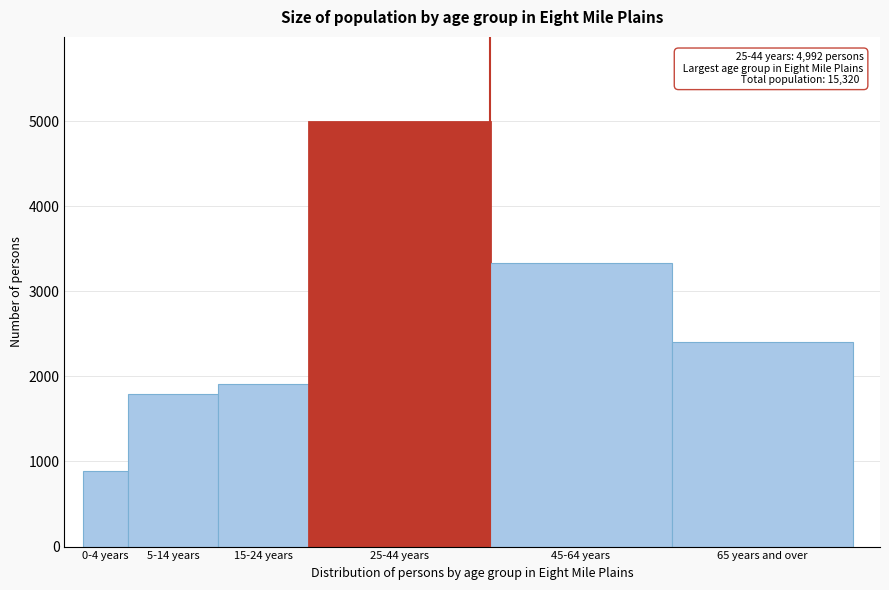

Reading right to left, transcribe all the data shown in this chart.

65 years and over=2407	45-64 years=3329	25-44 years=4992	15-24 years=1908	5-14 years=1791	0-4 years=893